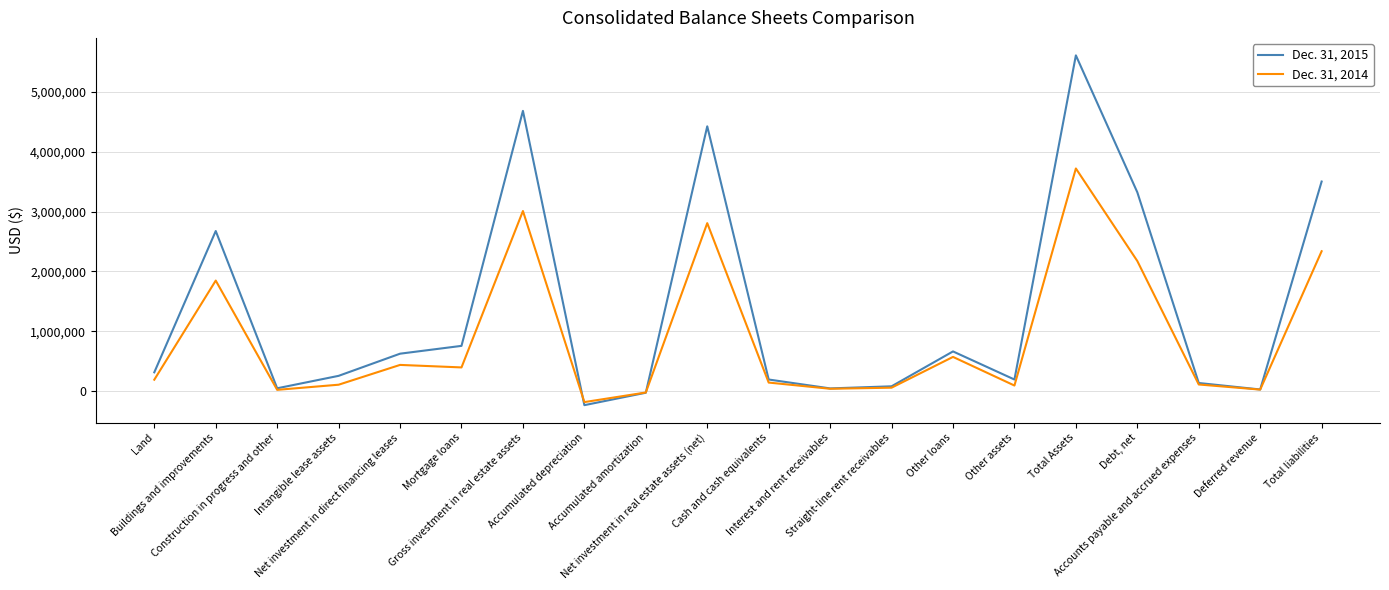

What are all the series names shown in the legend?

Dec. 31, 2015, Dec. 31, 2014